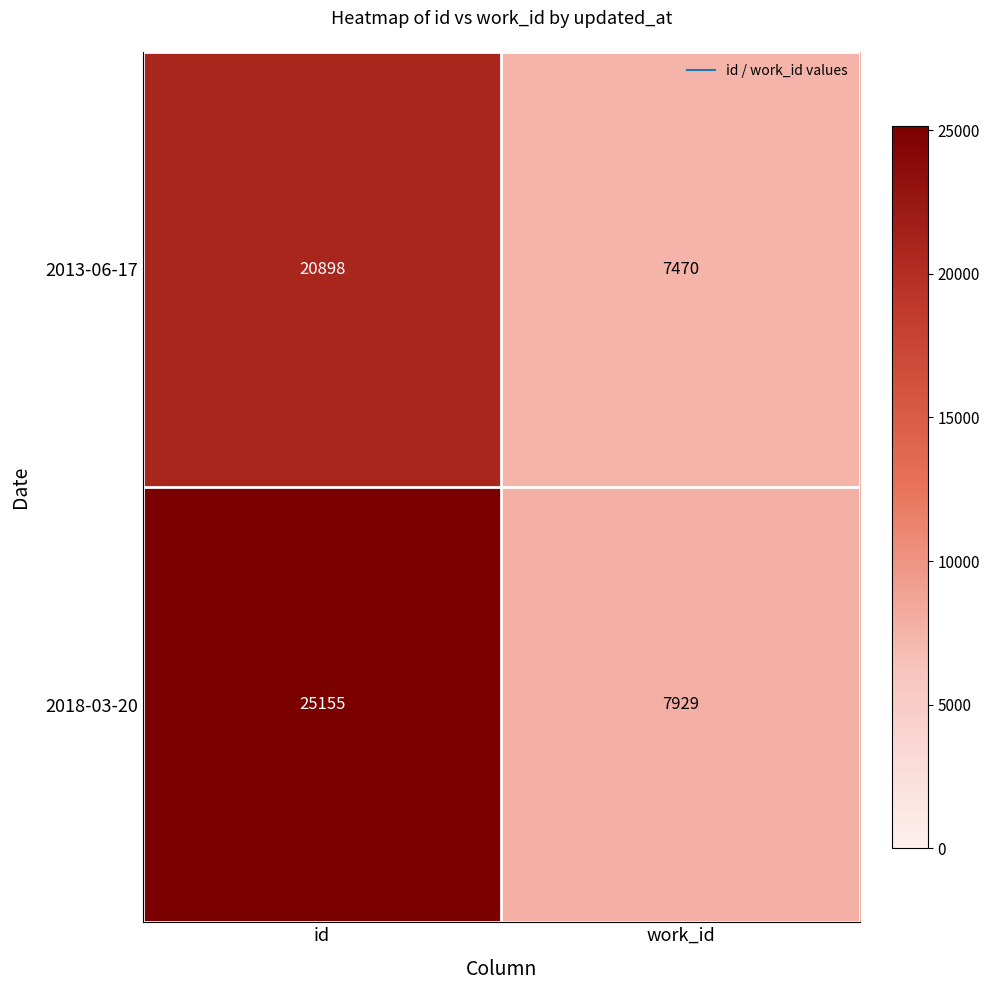

Which series has the largest range (max minus min)?

2018-03-20